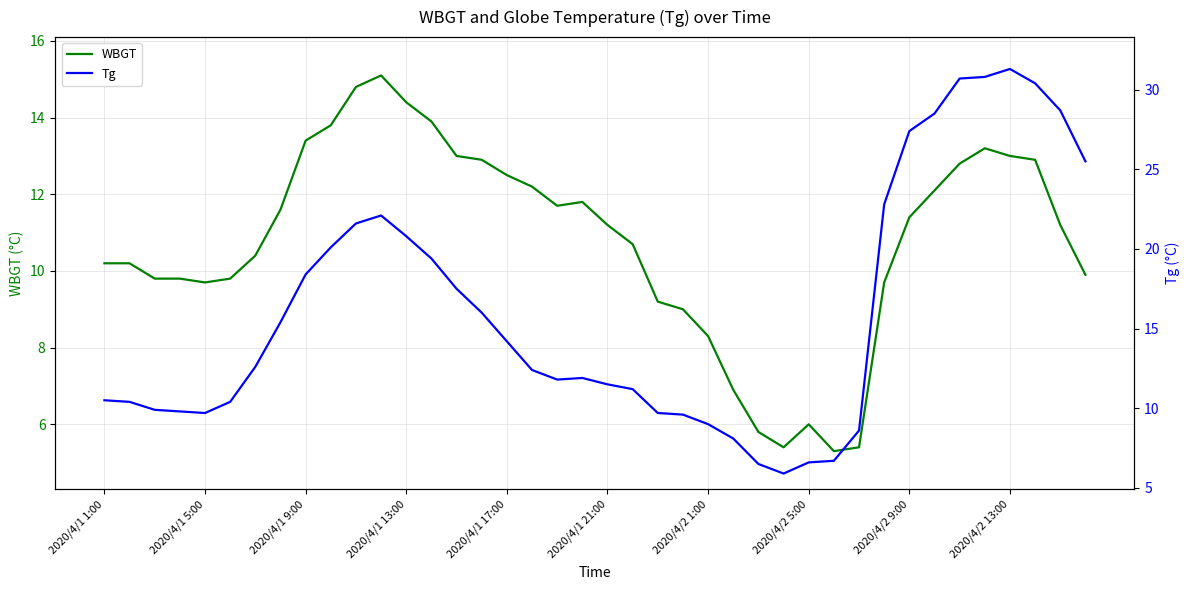

How many lines are shown in the chart?

2